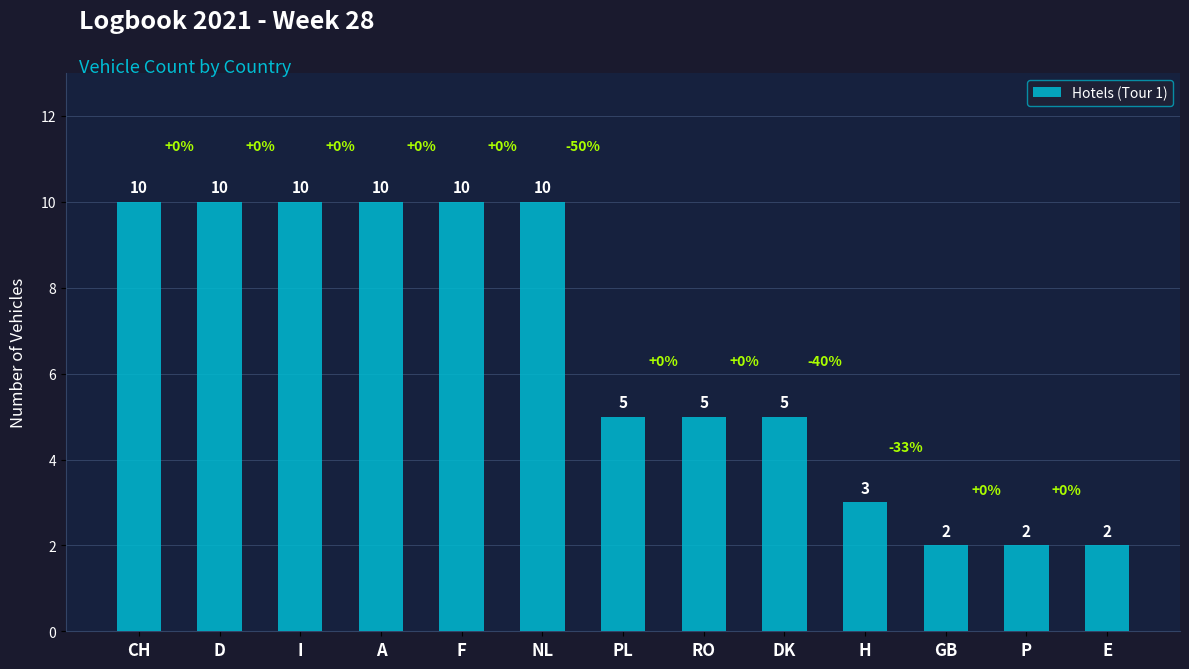

True or false: the data shows 10 at NL.

True